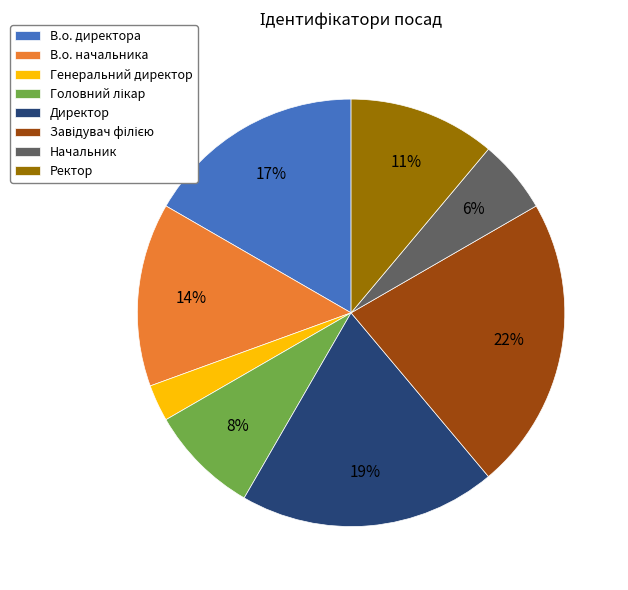

To the nearest percent, what is the average slice percentage?

12%